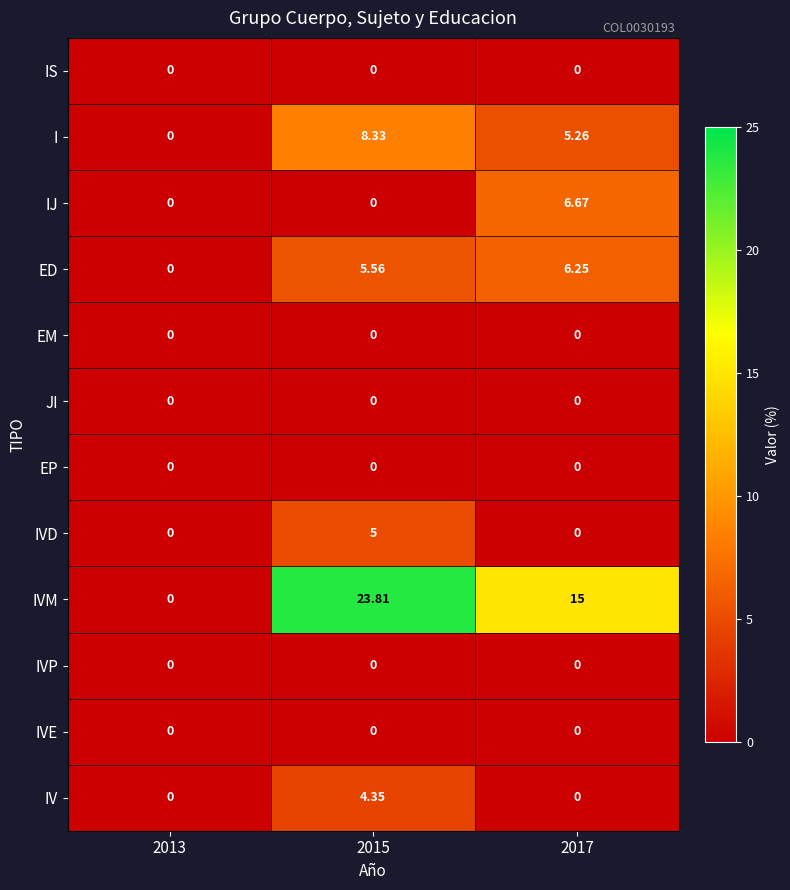

Which series has the largest range (max minus min)?

IVM